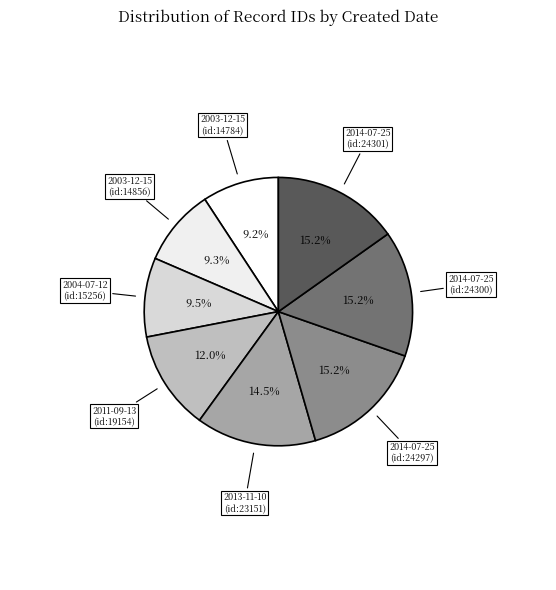

True or false: 2003-12-15 (id:14856) accounts for 9% of the total.

True